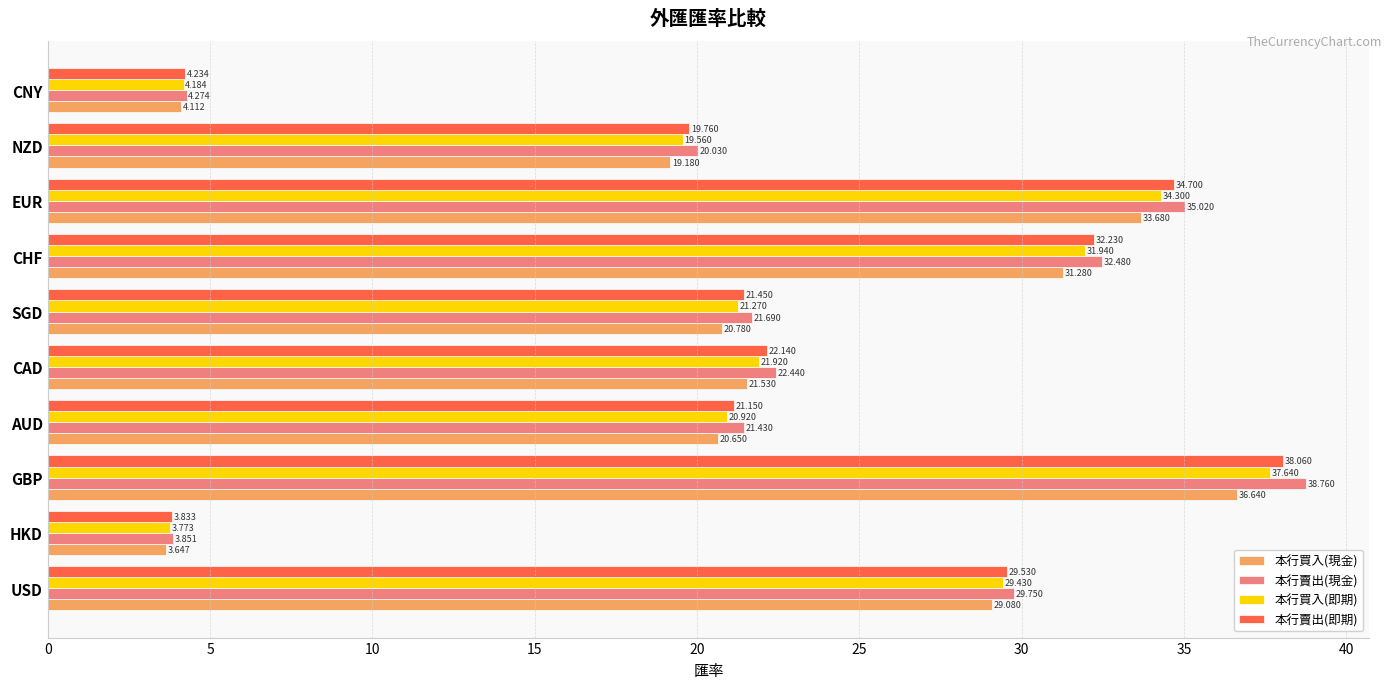

Where is 本行買入(現金) nearest to the value 20?

AUD